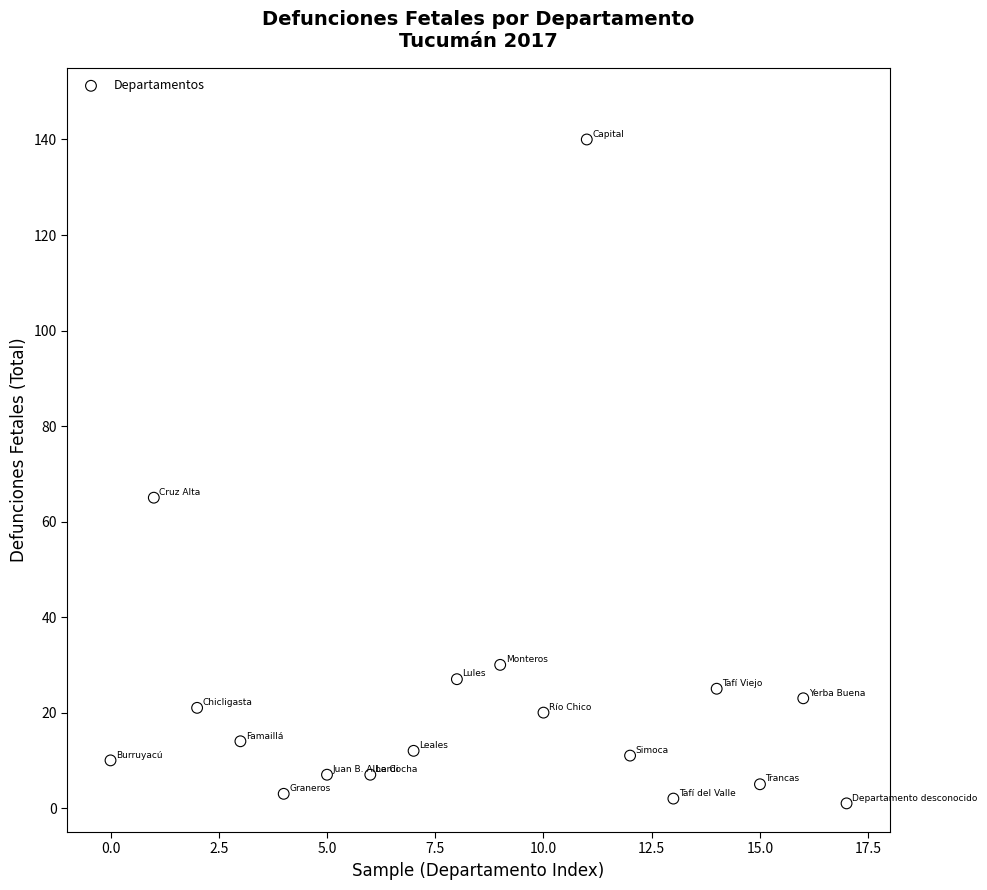

What is the range of Y values (max minus min)?

139